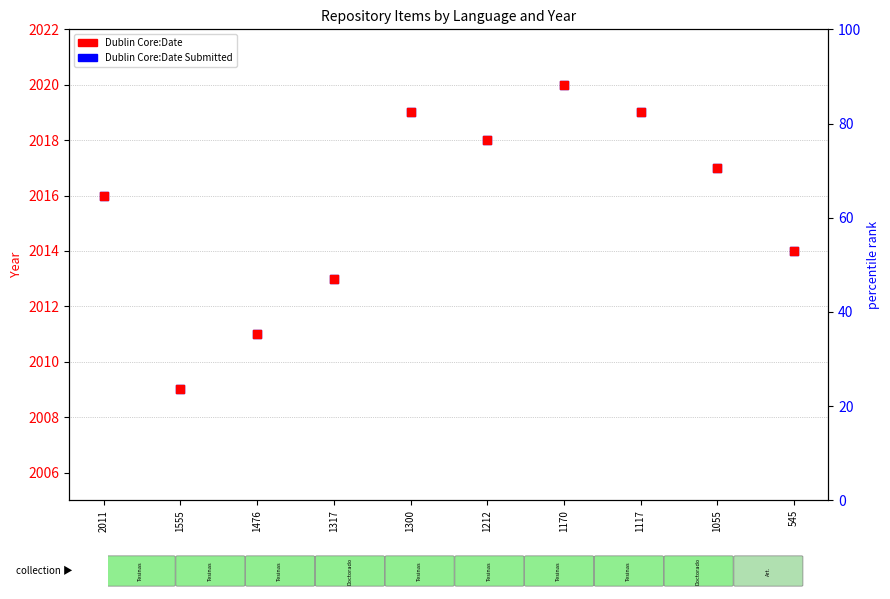

What is the change in value from 1476 to 1117?

+8